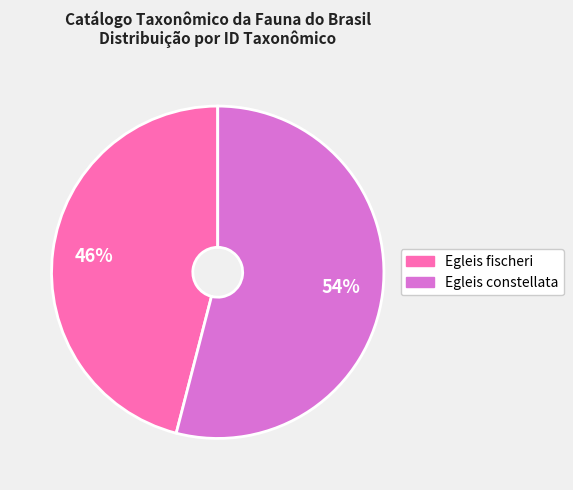

Does any single category account for the majority?

Yes